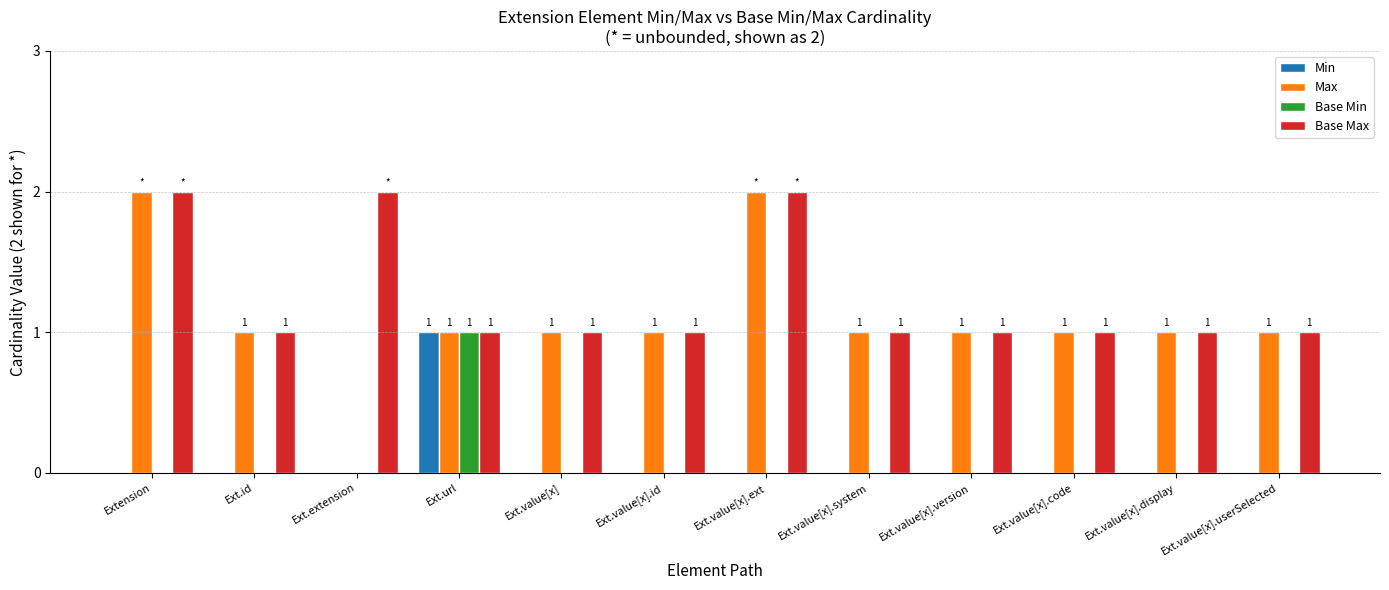

What is the sum of all Max values?

13